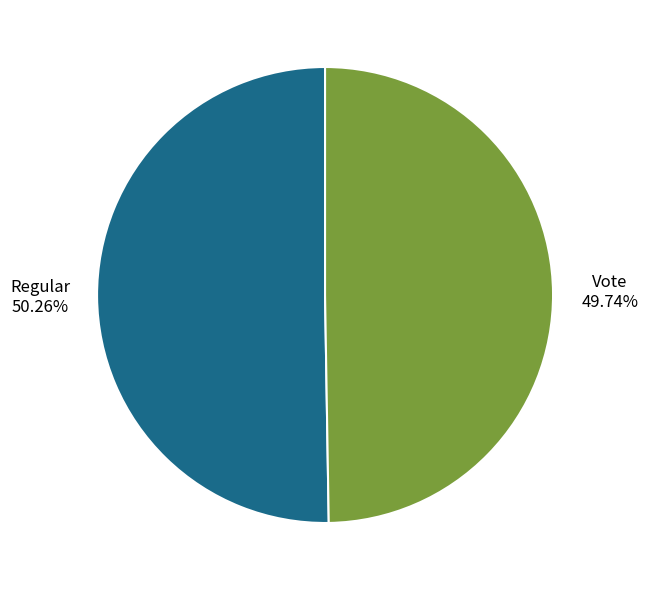

To the nearest percent, what percentage of the pie is Vote?

50%